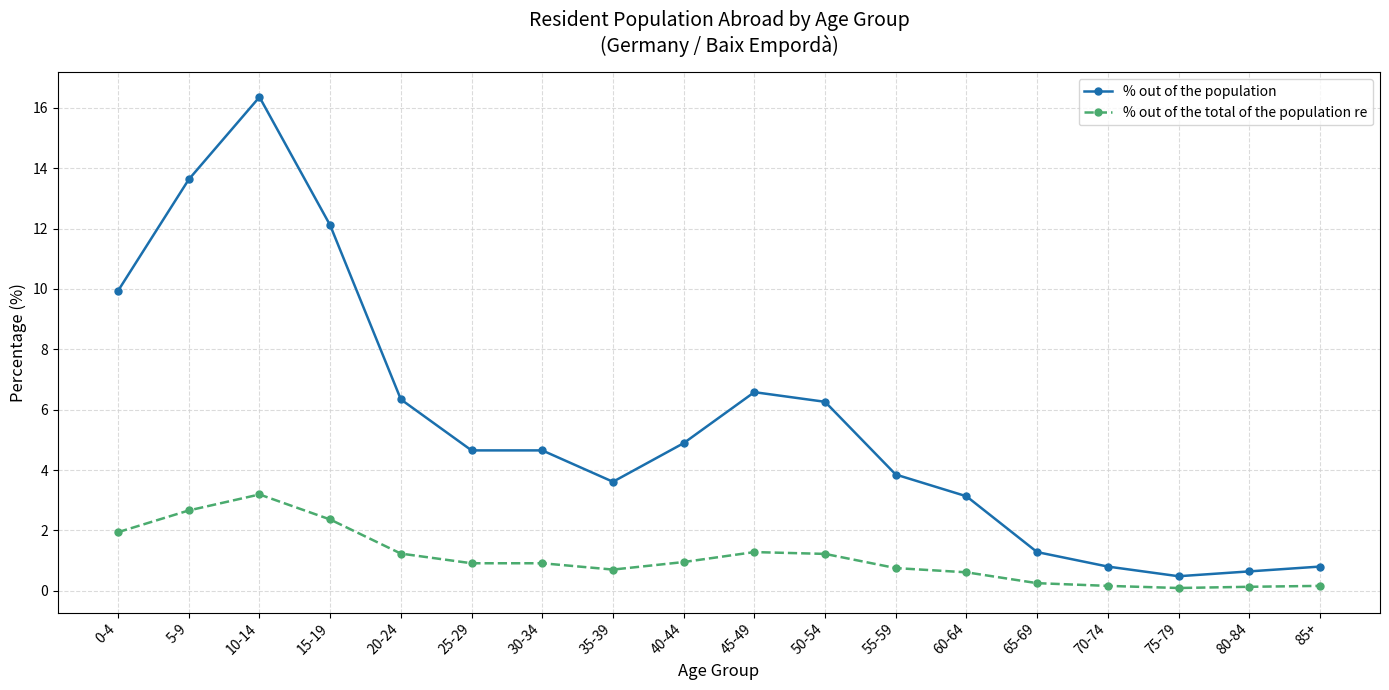

What value does the % out of the total of the population re series have at 10-14?

3.2